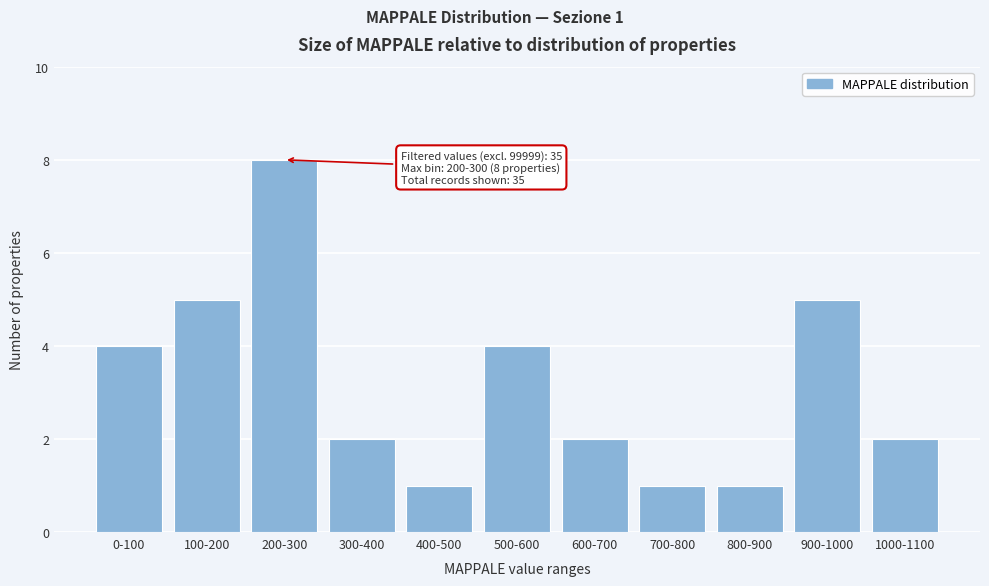

Reading left to right, list all the values displayed in this chart.

0-100=4	100-200=5	200-300=8	300-400=2	400-500=1	500-600=4	600-700=2	700-800=1	800-900=1	900-1000=5	1000-1100=2